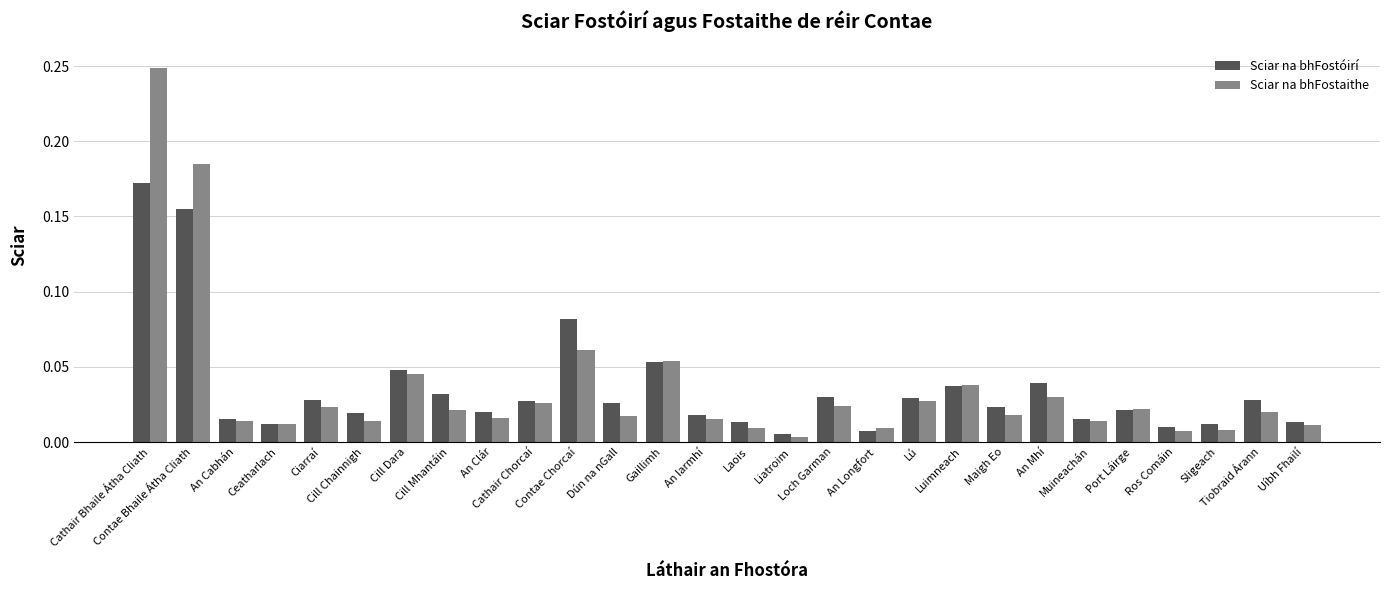

List the series in order of their peak value, highest first.

Sciar na bhFostaithe, Sciar na bhFostóirí